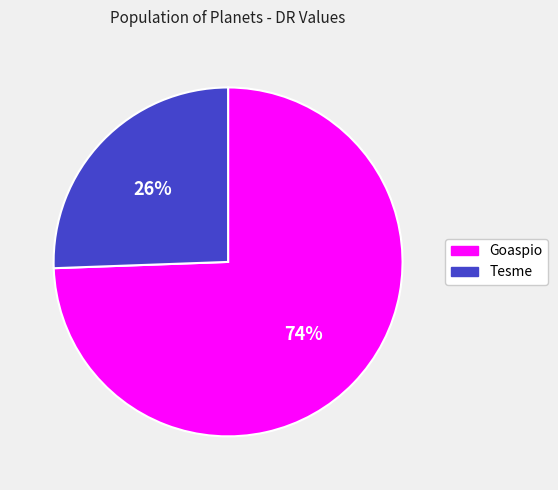

To the nearest percent, what portion does Tesme represent?

26%